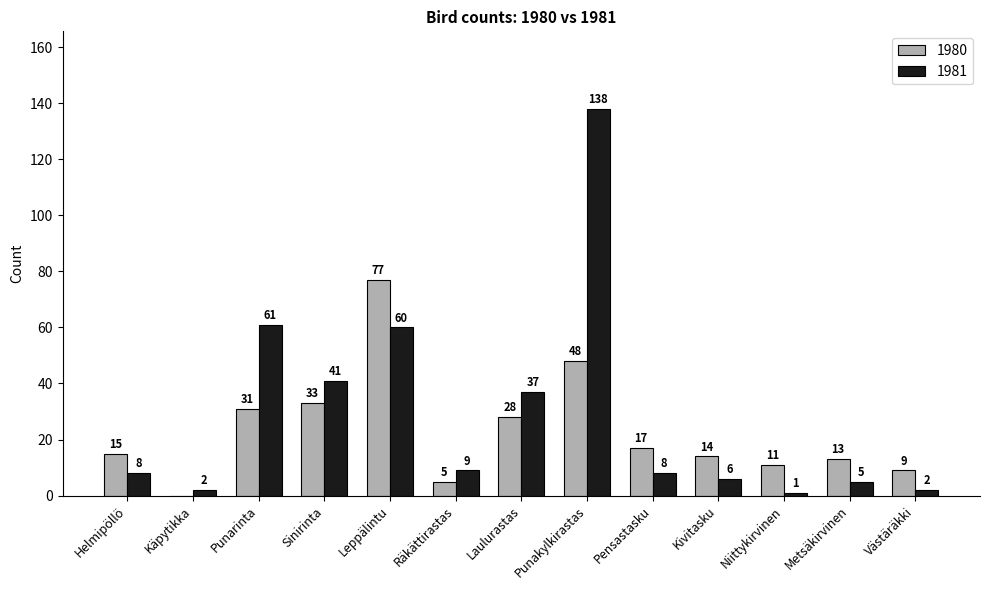

Between Leppälintu and Metsäkirvinen, which series saw the biggest shift?

1980